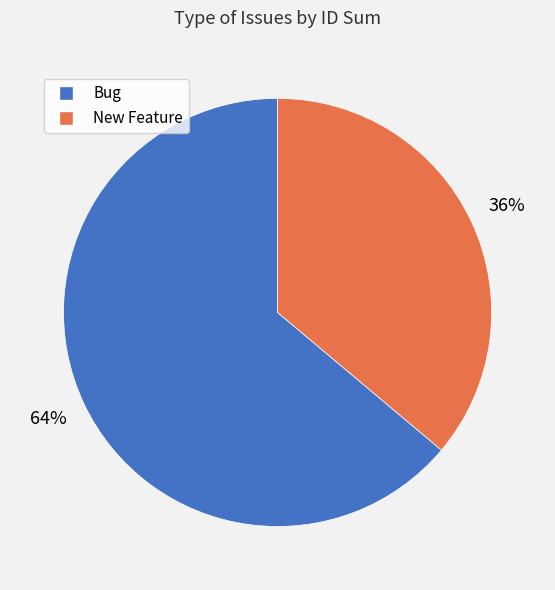

Which has a higher value, Bug or New Feature?

Bug